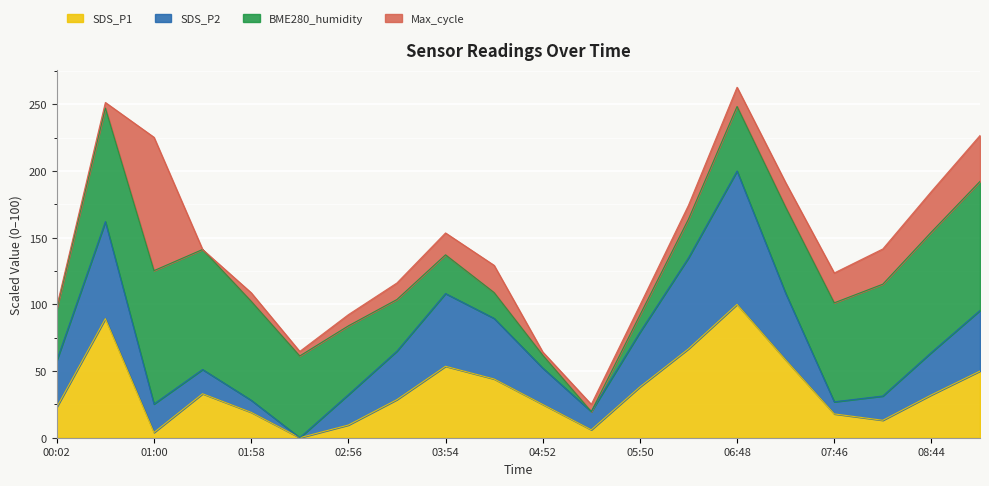

At which label does SDS_P1 first exceed 32?

00:31